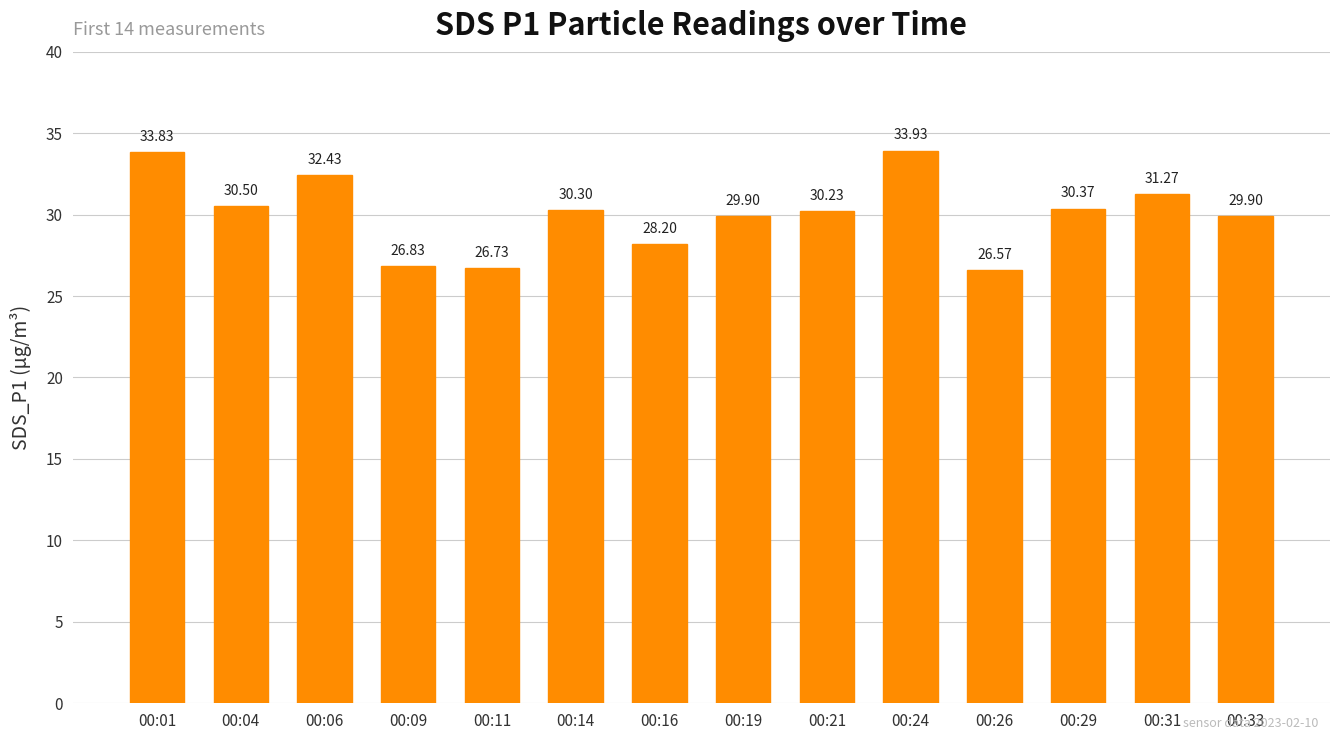

How many distinct data groups are displayed?

1